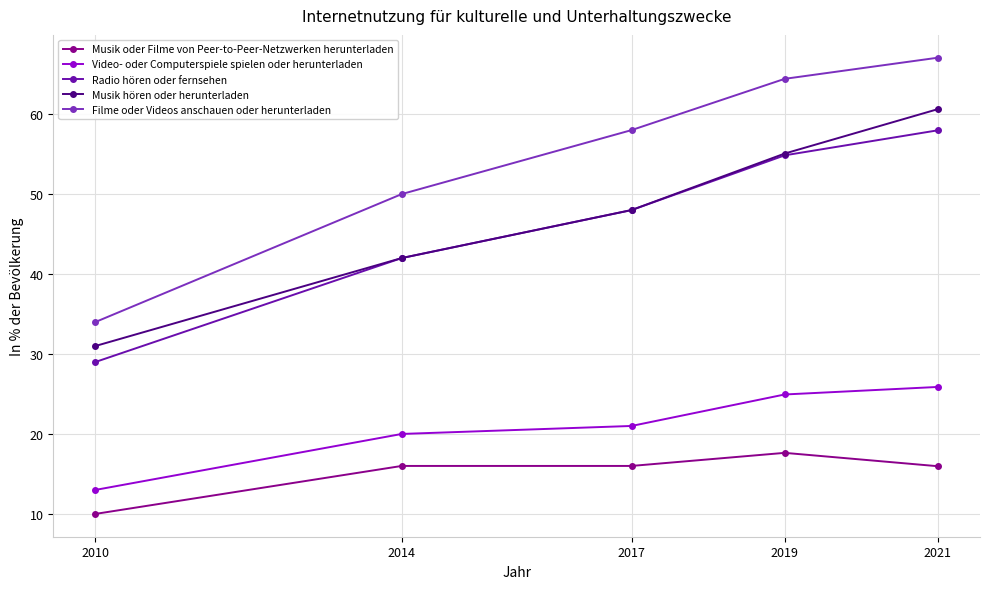

Does the chart display data point markers on the line(s)?

Yes